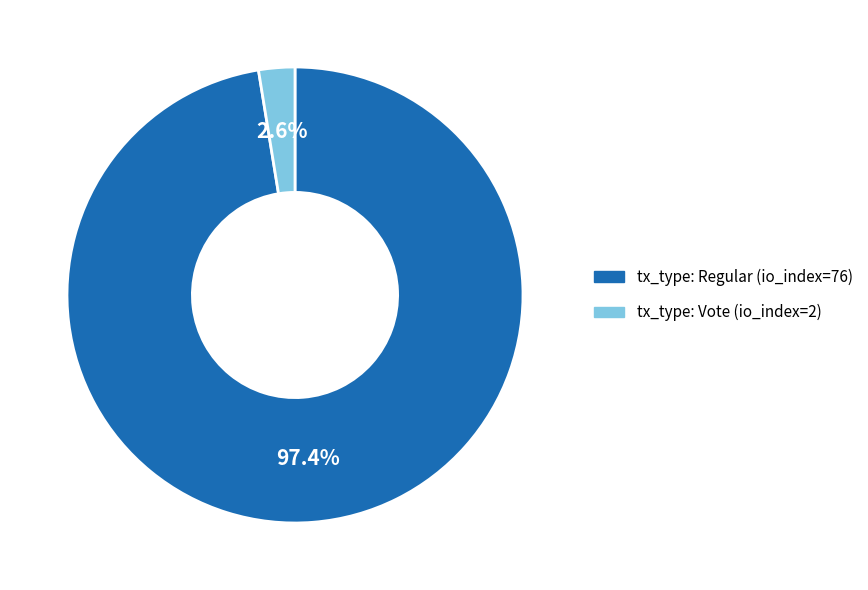

Is there a majority slice in this chart?

Yes